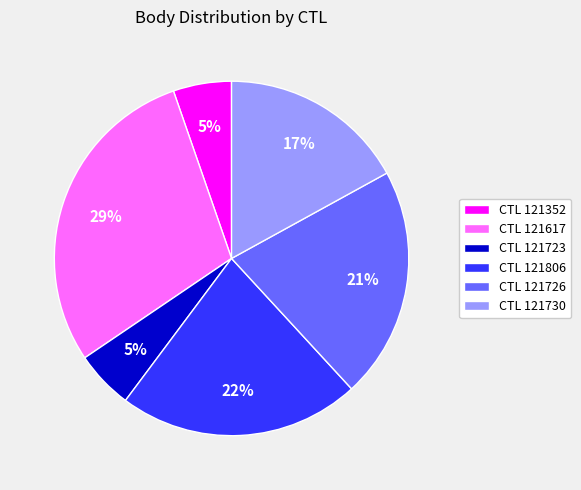

To the nearest percent, what is the difference between the largest and smallest slice percentages?

24%